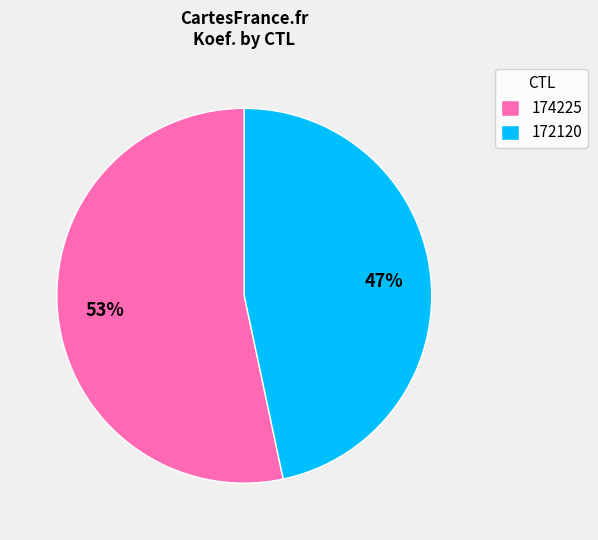

What is the majority slice?

174225